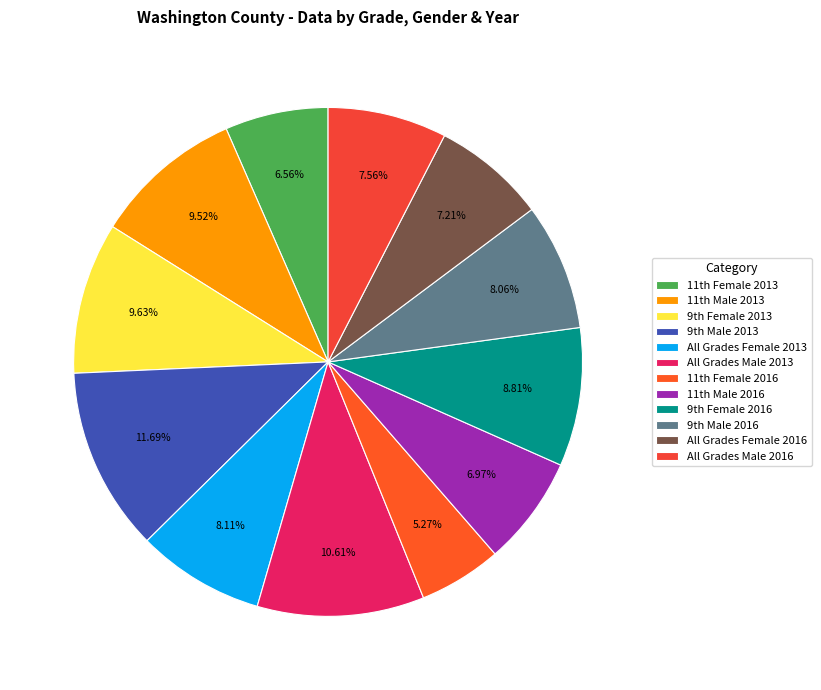

Is there a majority slice in this chart?

No